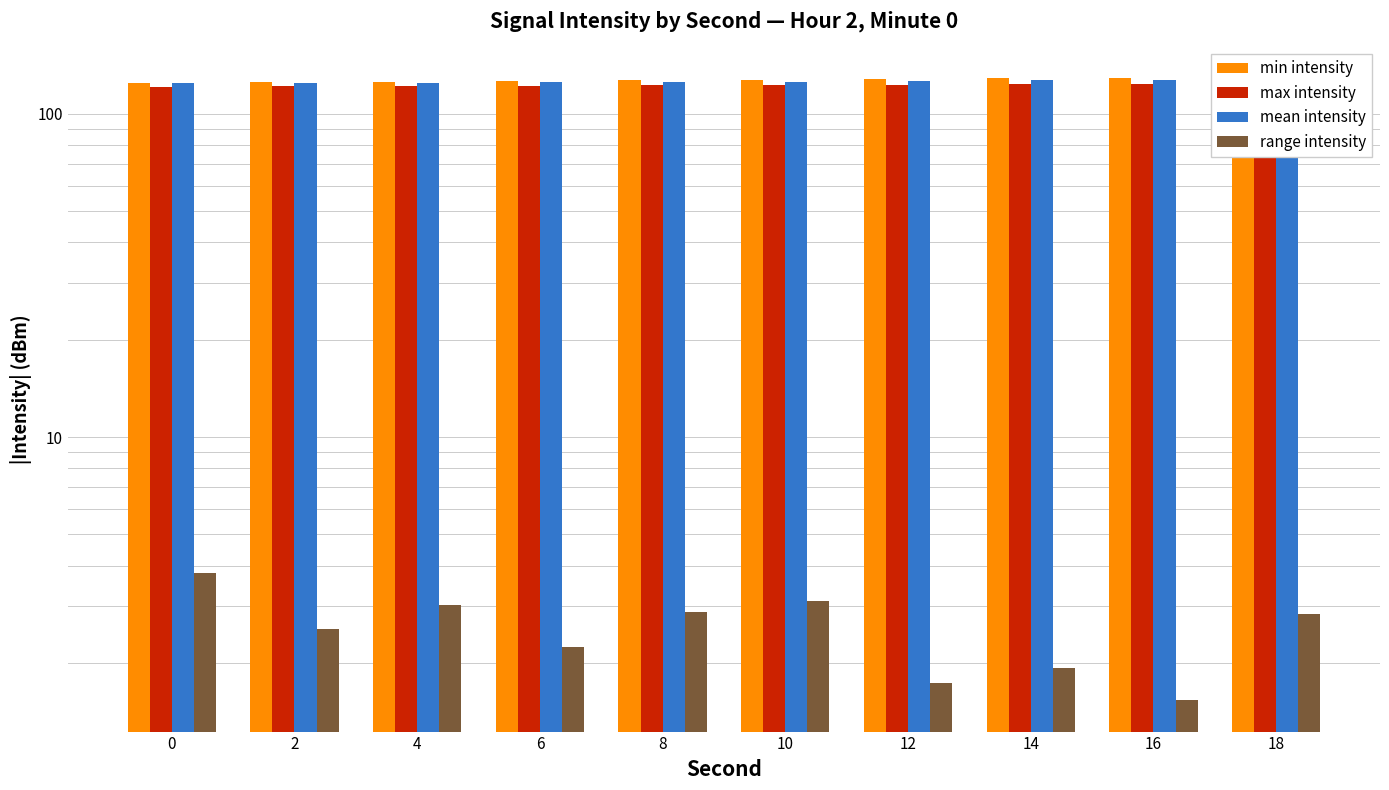

Rank the categories by max intensity value from highest to lowest.

18, 16, 14, 12, 10, 8, 6, 4, 2, 0